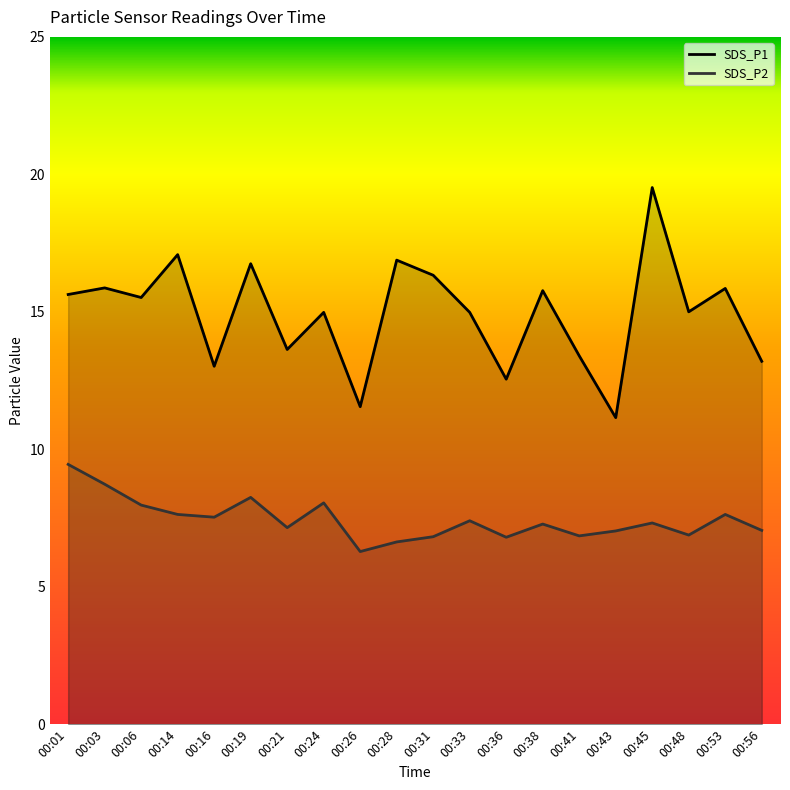

Reading left to right, extract all data points from this chart.

SDS_P1: 00:01=15.6	00:03=15.9	00:06=15.5	00:14=17.1	00:16=13.0	00:19=16.8	00:21=13.6	00:24=15.0	00:26=11.6	00:28=16.9	00:31=16.3	00:33=15.0	00:36=12.6	00:38=15.8	00:41=13.4	00:43=11.2	00:45=19.5	00:48=15.0	00:53=15.8	00:56=13.2
SDS_P2: 00:01=9.4	00:03=8.7	00:06=8.0	00:14=7.6	00:16=7.5	00:19=8.2	00:21=7.2	00:24=8.1	00:26=6.3	00:28=6.6	00:31=6.8	00:33=7.4	00:36=6.8	00:38=7.3	00:41=6.8	00:43=7.0	00:45=7.3	00:48=6.9	00:53=7.6	00:56=7.0